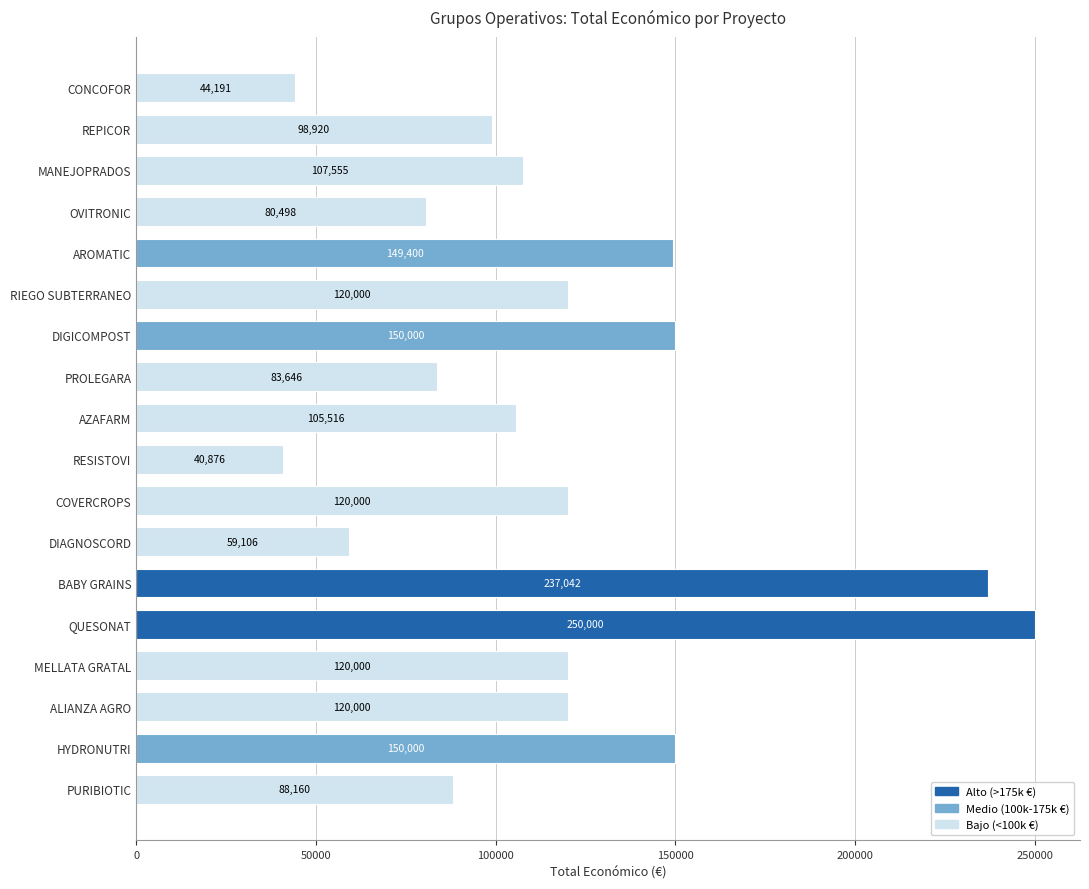

What is the maximum value shown in the chart?

250000